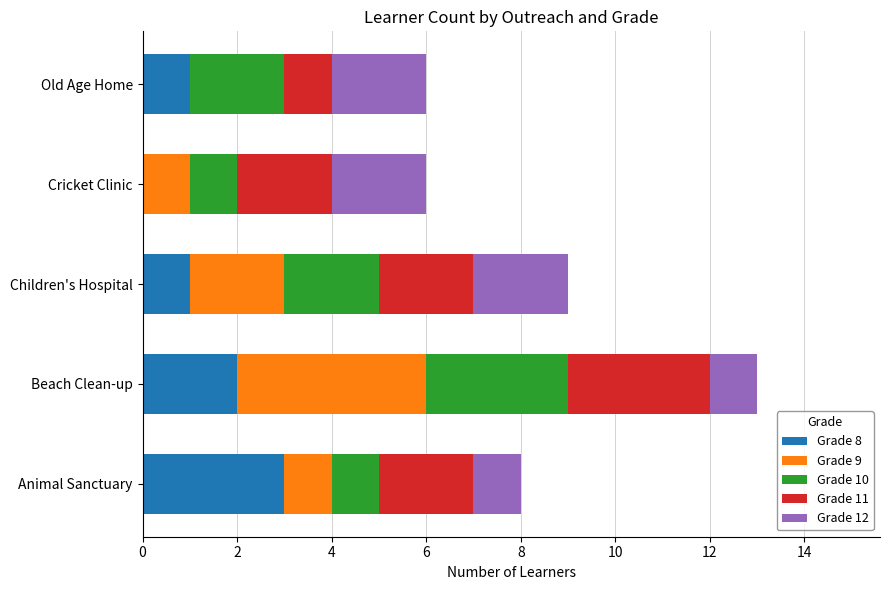

What is the highest value of the Grade 8 series?

3